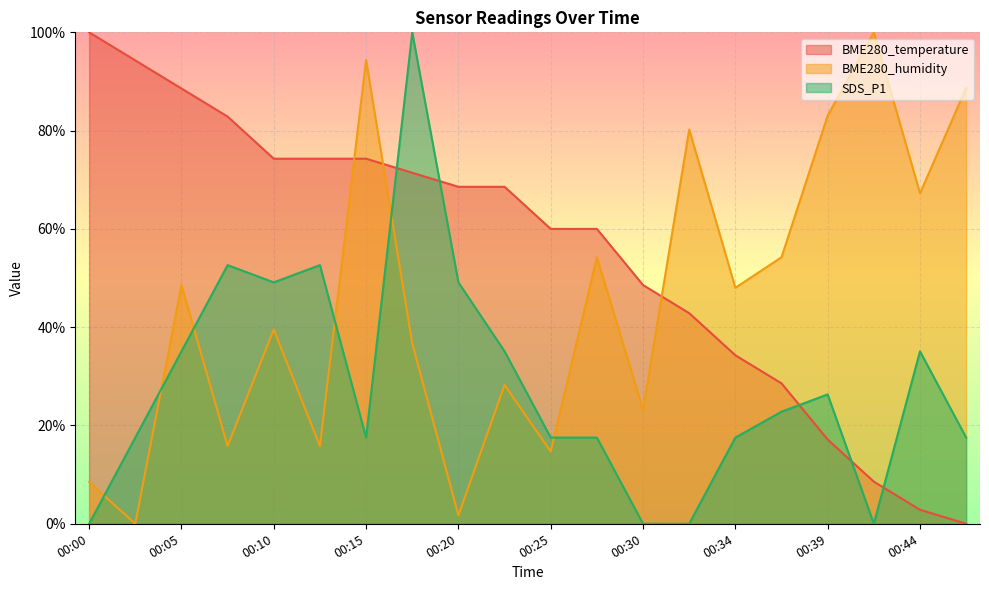

What is the total value across all series at 00:27?

131.8